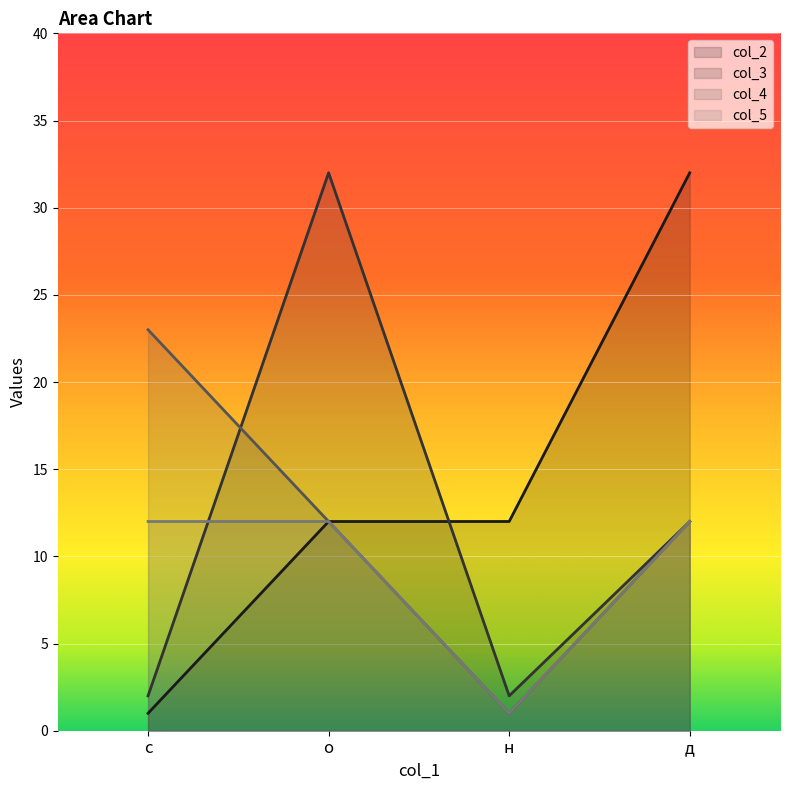

True or false: col_4 has more than 0 interior local peaks.

False